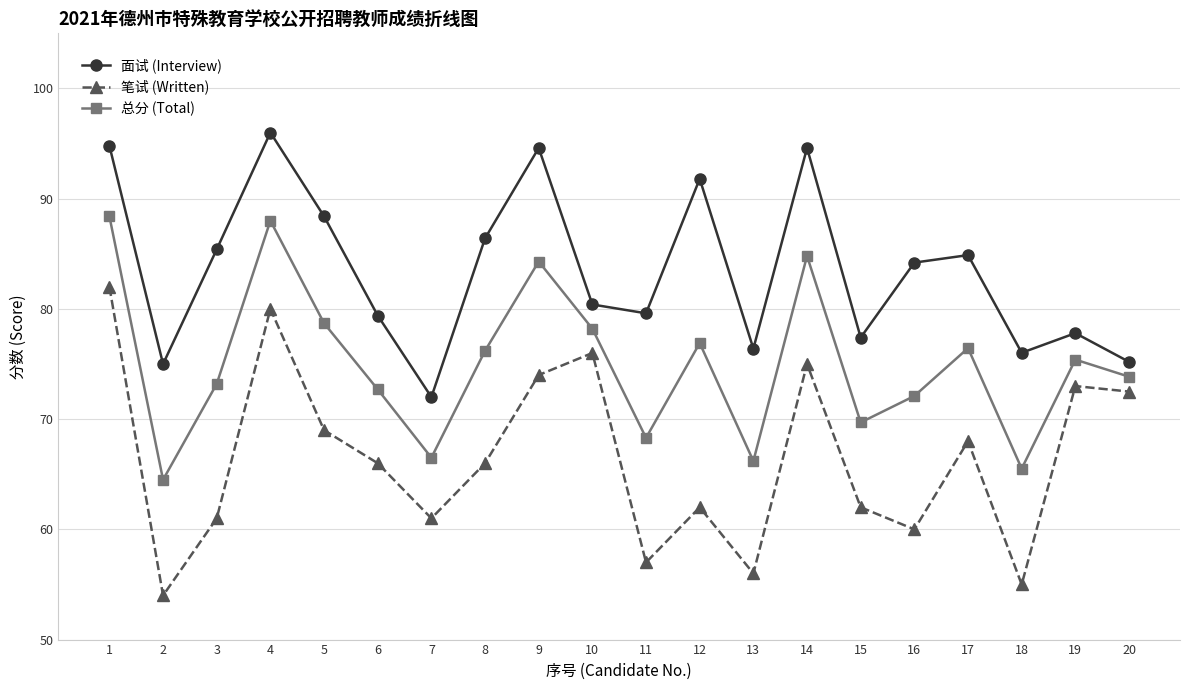

True or false: 笔试 (Written) and 面试 (Interview) cross at least once.

False